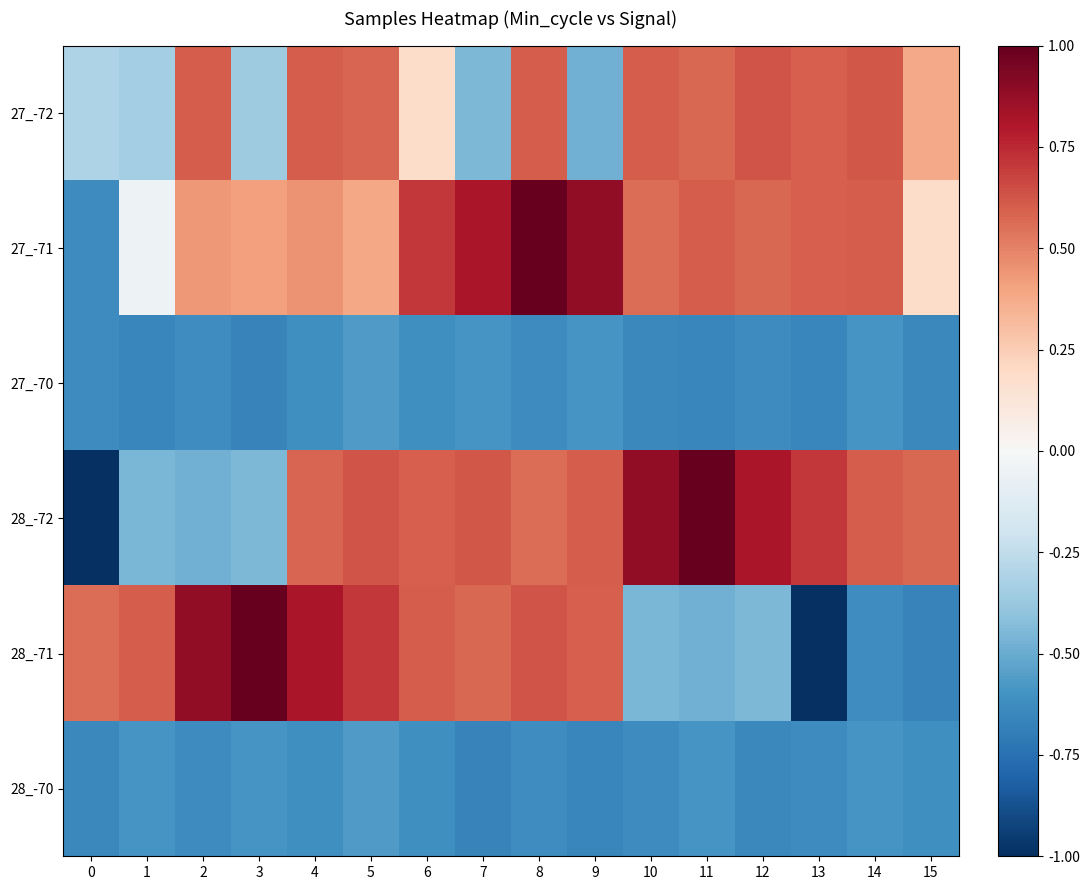

Which series has the largest total across all categories?

27_-71